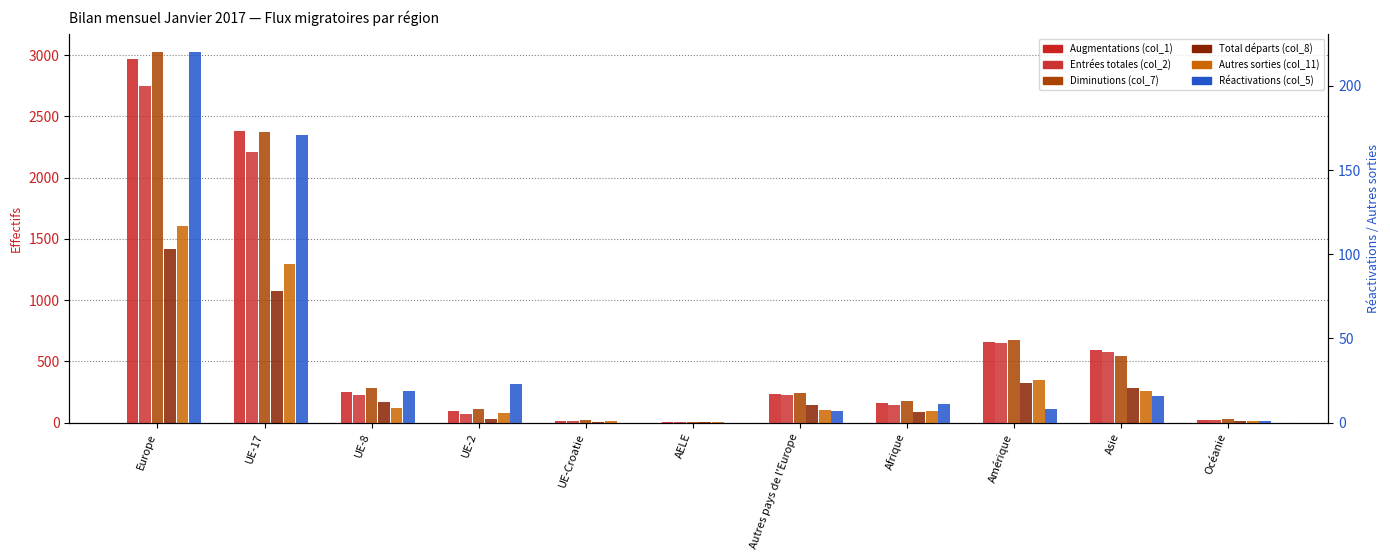

How many bars are there in total?

66